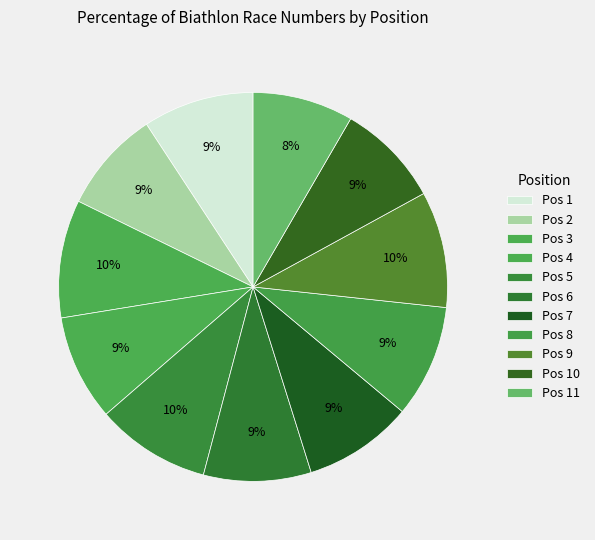

Which slice is the largest?

3